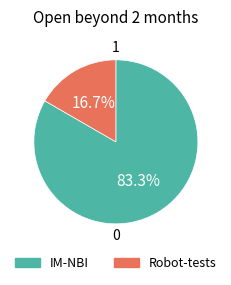

How many slices are in this pie chart?

2